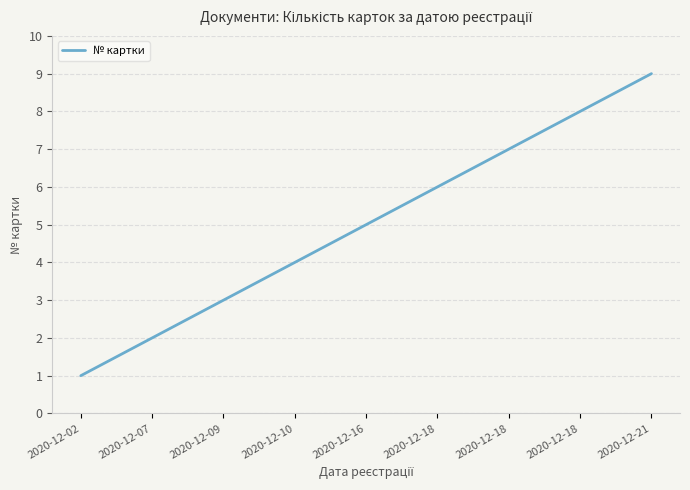

How many lines are shown in the chart?

1